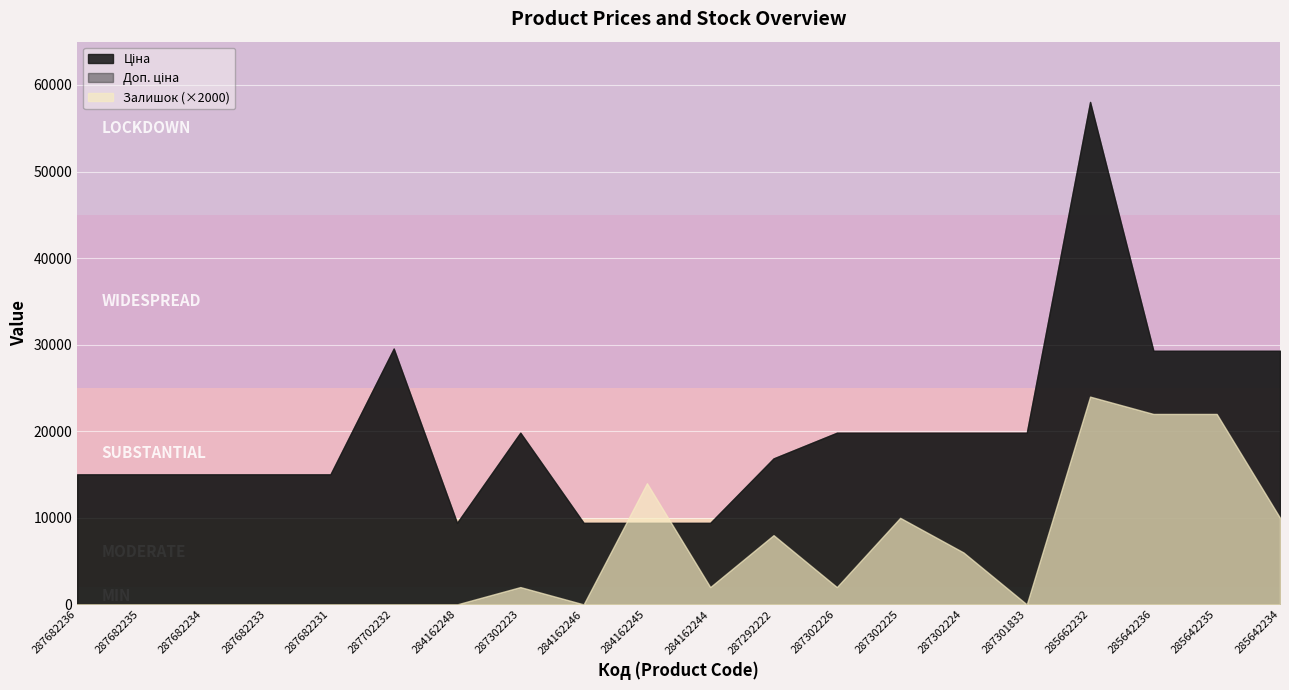

Reading right to left, extract all data points from this chart.

Ціна: 29294.9	29294.9	29294.9	58037.0	19831.1	19831.1	19831.1	19831.1	16863.2	9416.9	9416.9	9416.9	19831.1	9416.9	29548.9	15019.2	15019.2	15019.2	15019.2	15019.2
Доп. ціна: 29294.9	29294.9	29294.9	58037.0	19831.1	19831.1	19831.1	19831.1	16863.2	9416.9	9416.9	9416.9	19831.1	9416.9	29548.9	15019.2	15019.2	15019.2	15019.2	15019.2
Залишок: 5.0	11.0	11.0	12.0	0.0	3.0	5.0	1.0	4.0	1.0	7.0	0.0	1.0	0.0	0.0	0.0	0.0	0.0	0.0	0.0